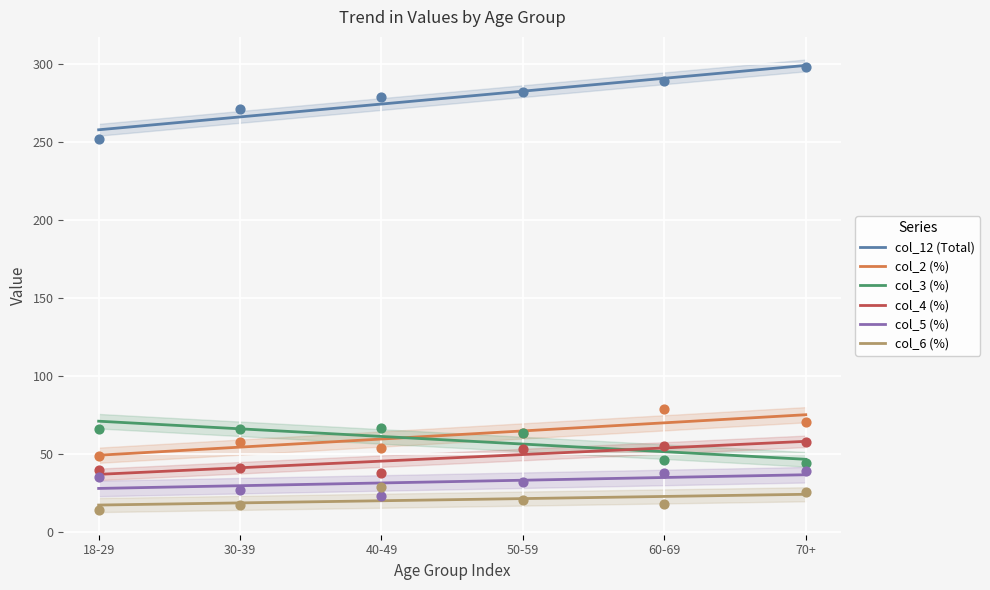

At how many categories does at least one series exceed 146?

6